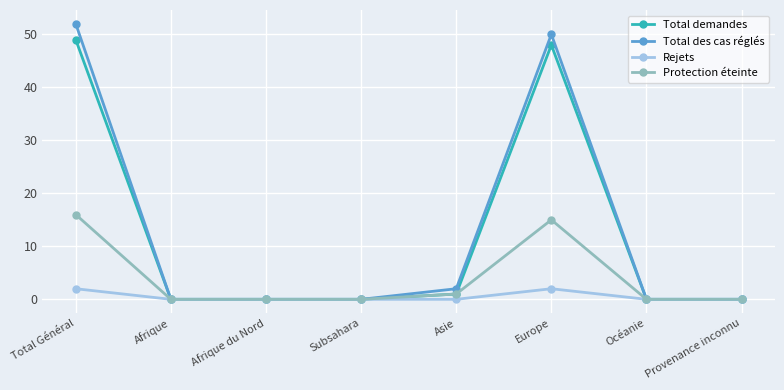

Reading right to left, extract all data points from this chart.

Total demandes: 0	0	48	1	0	0	0	49
Total des cas réglés: 0	0	50	2	0	0	0	52
Rejets: 0	0	2	0	0	0	0	2
Protection éteinte: 0	0	15	1	0	0	0	16